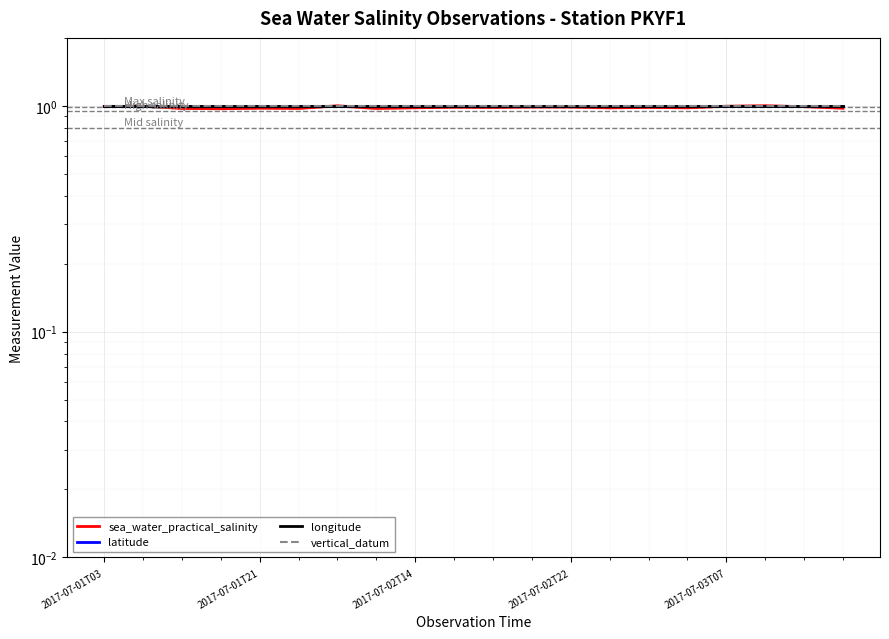

At which category is the sum across all series the highest?

6